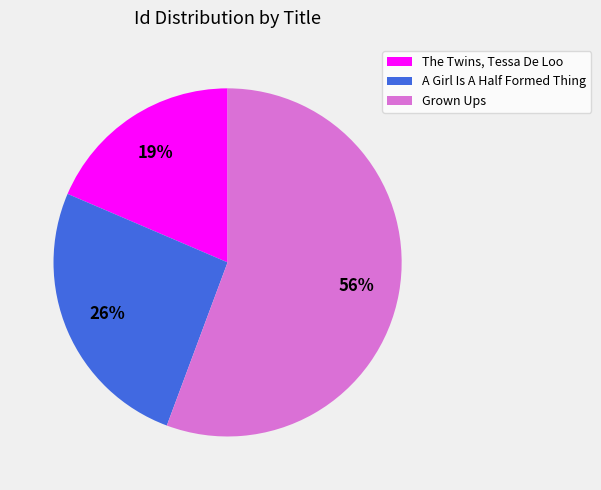

To the nearest percent, what is the combined percentage of The Twins, Tessa De Loo and Grown Ups?

74%